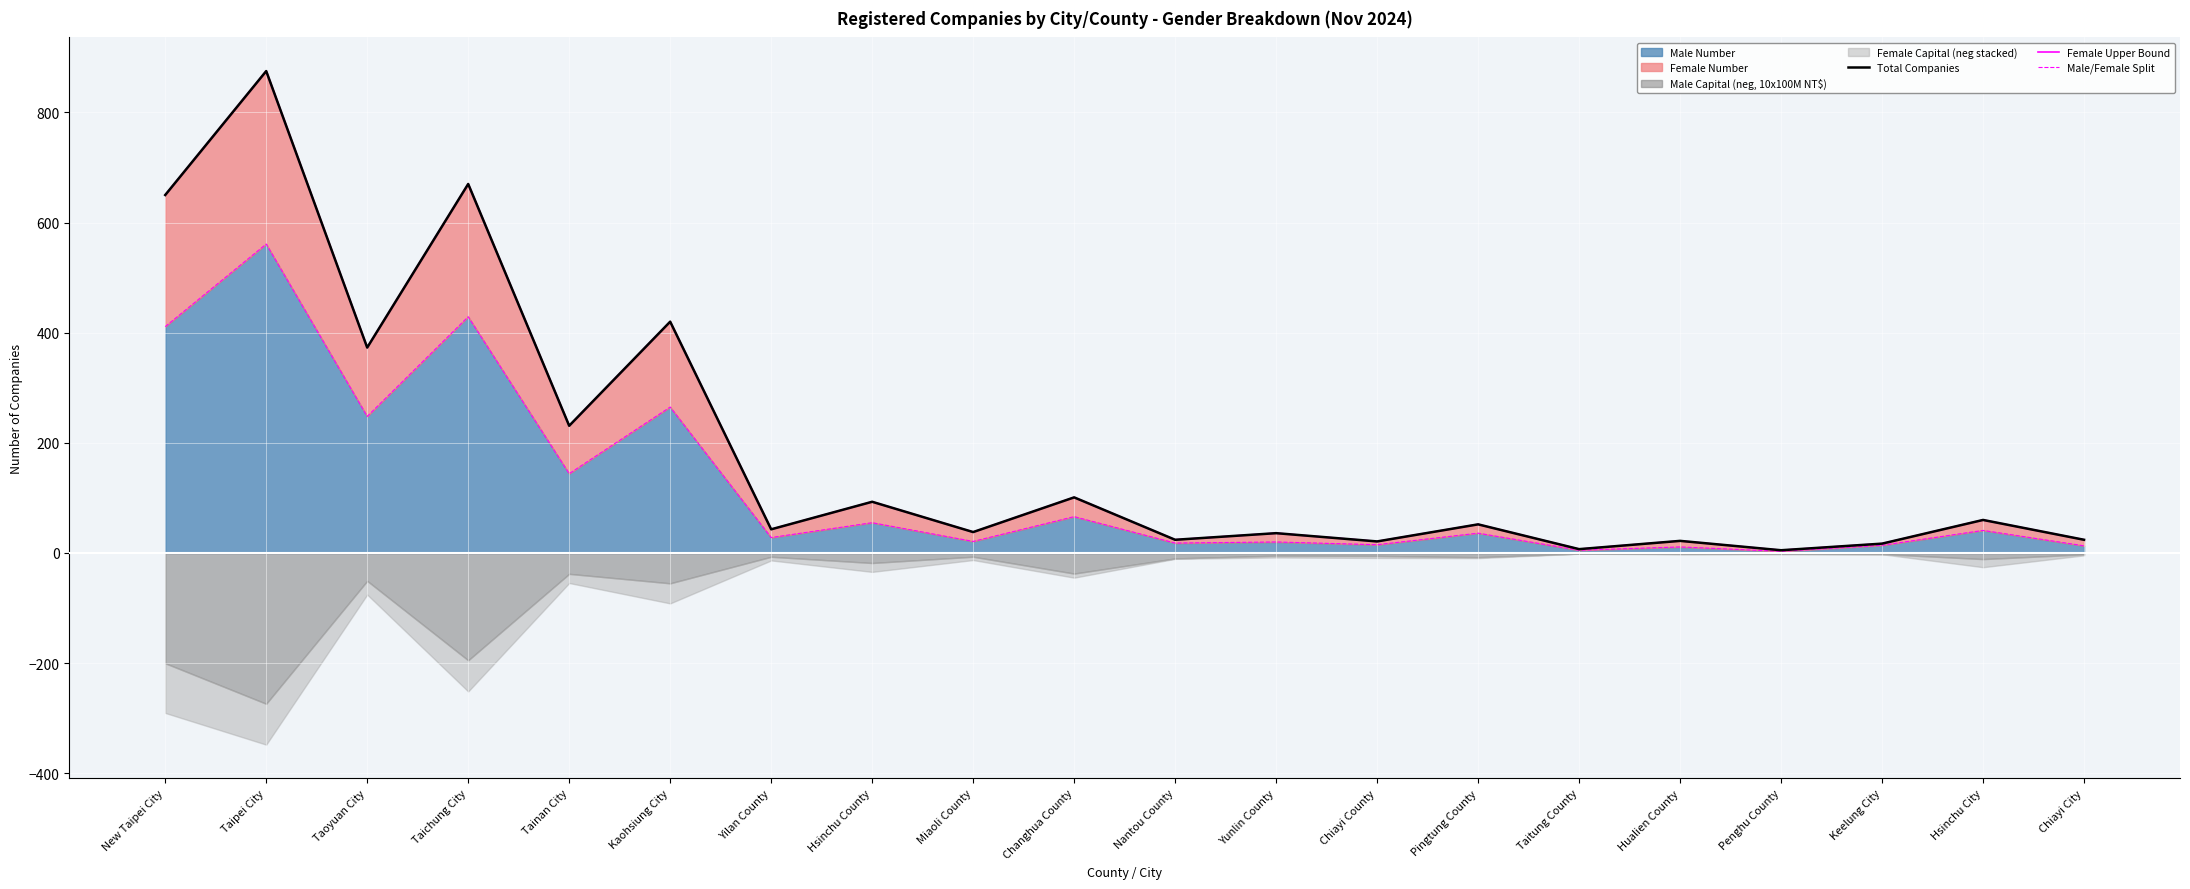

Which has a higher value, Hsinchu County or Yunlin County?

Hsinchu County